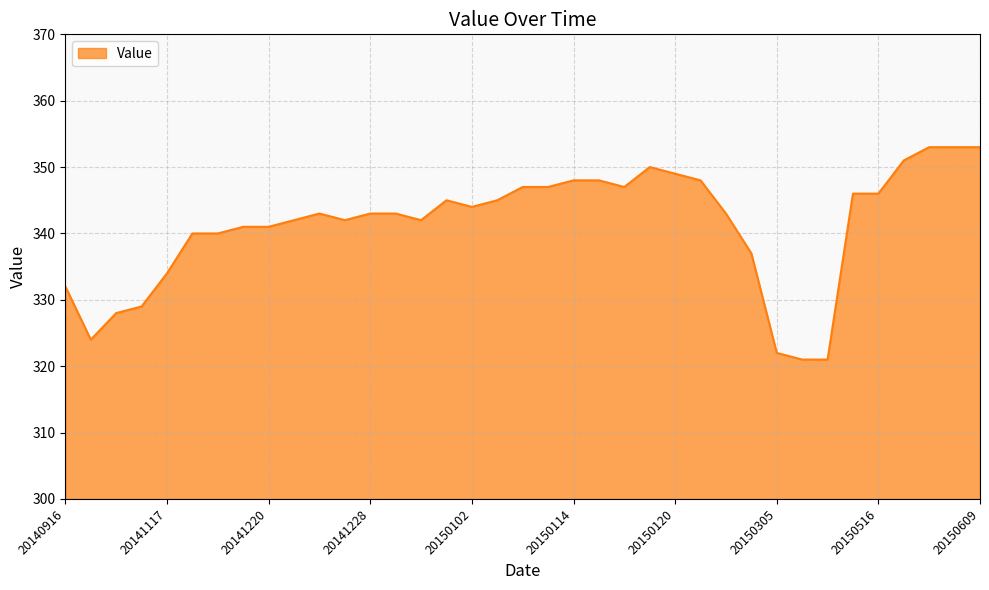

What is the minimum value shown in the chart?

321